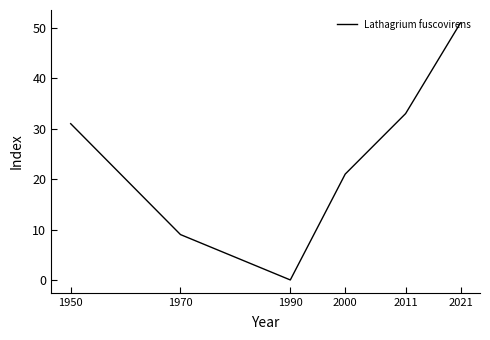

What is the approximate value at 1950, to the nearest 5?

30